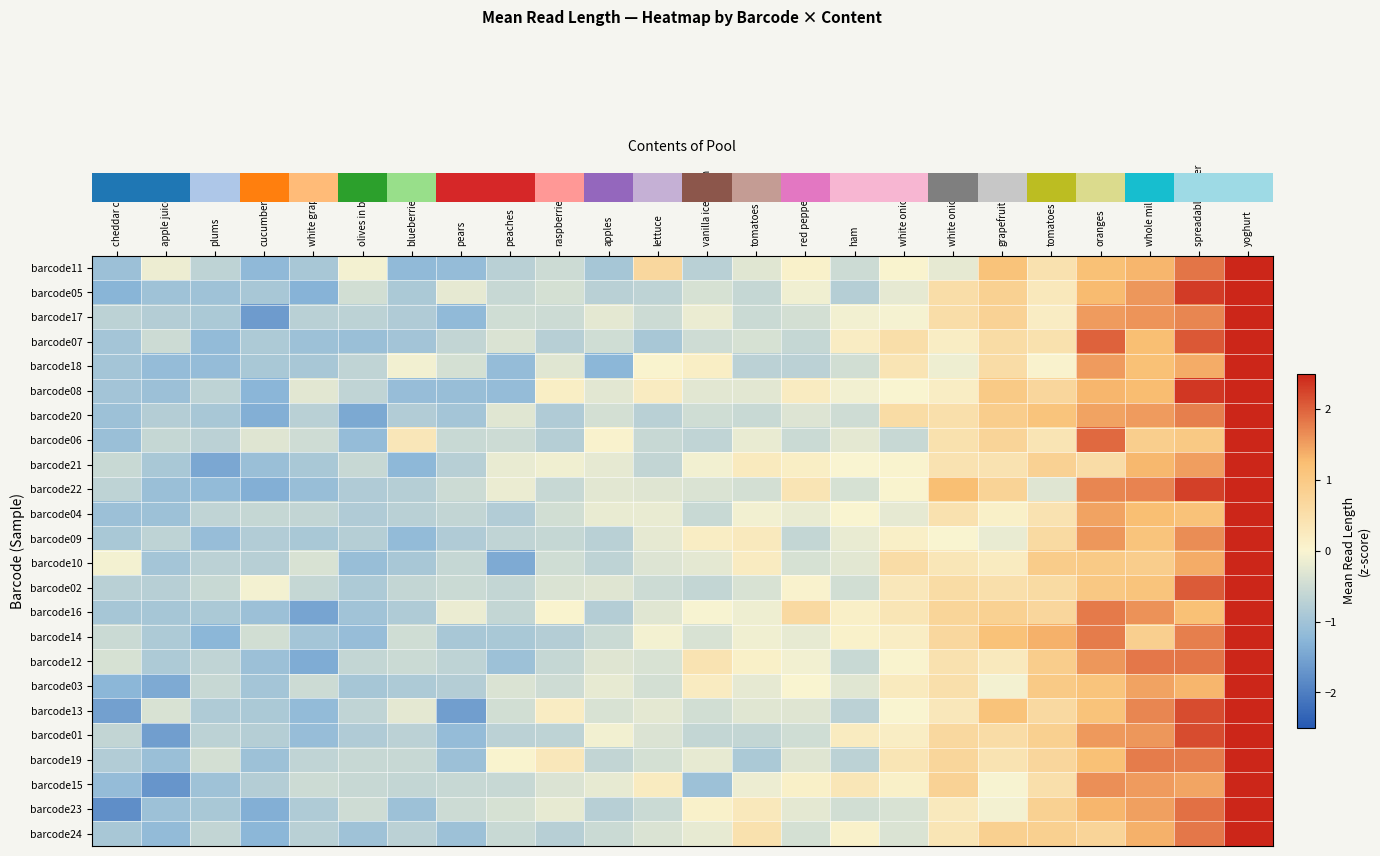

Between white grapes and red peppers, which is larger?

red peppers